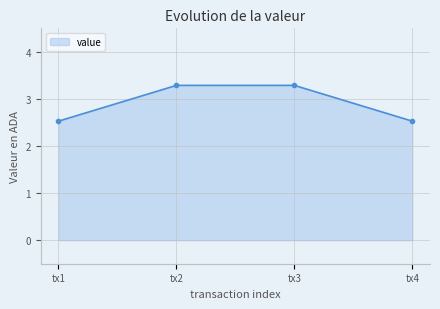

What is the change in value from tx1 to tx3?

+0.8